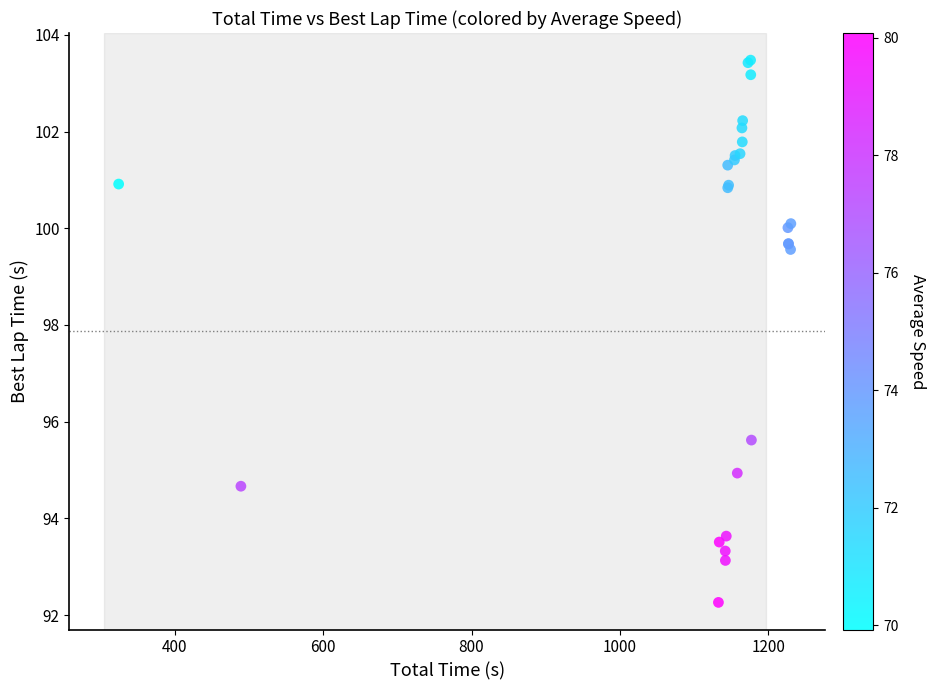

What Y value in the scatter plot is closest to 97?

95.6